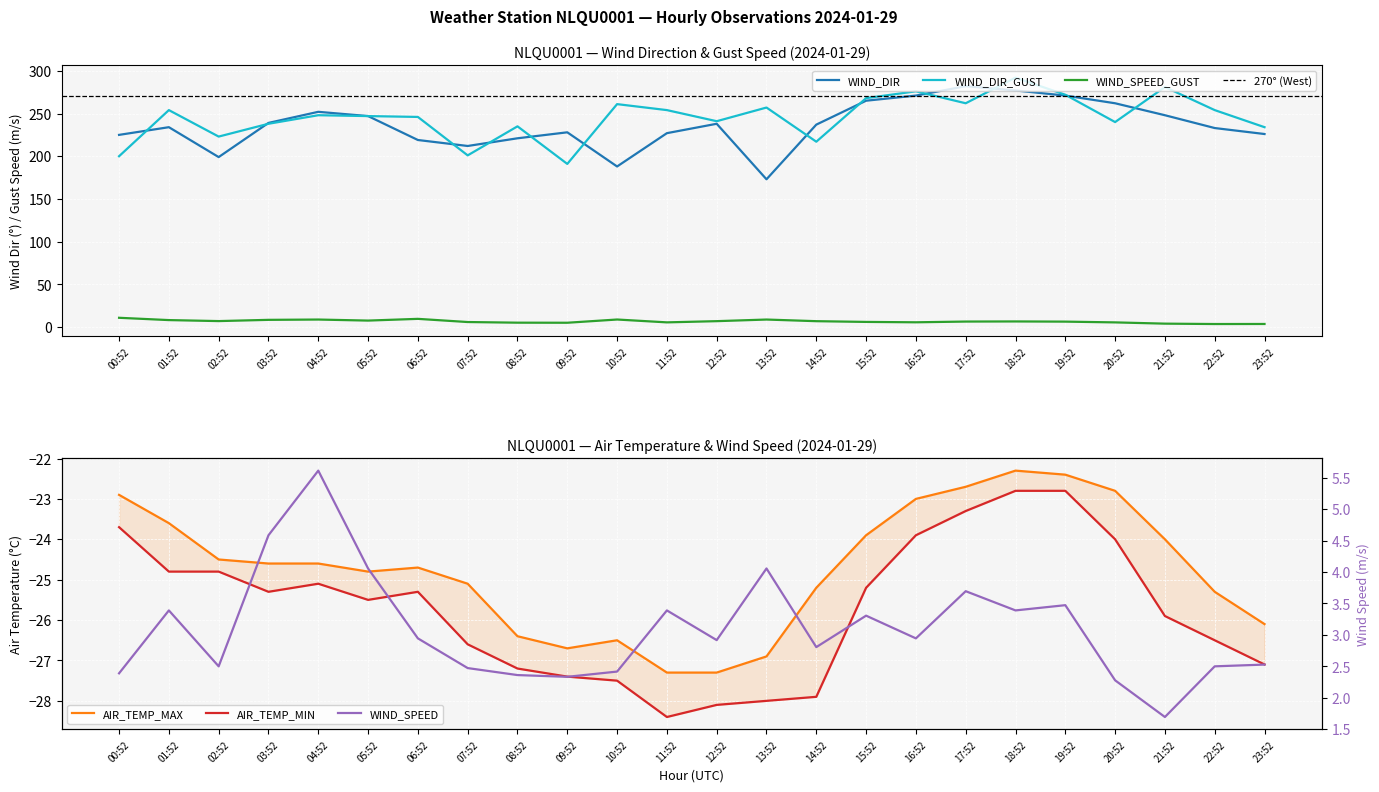

Where is the first local maximum for WIND_SPEED_GUST?

04:52